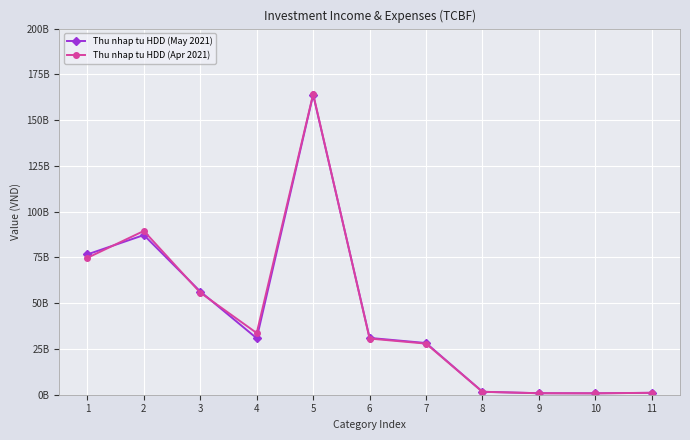

In Thu nhap tu HDD (May 2021), how many points are lower than both neighbors (excluding endpoints)?

2